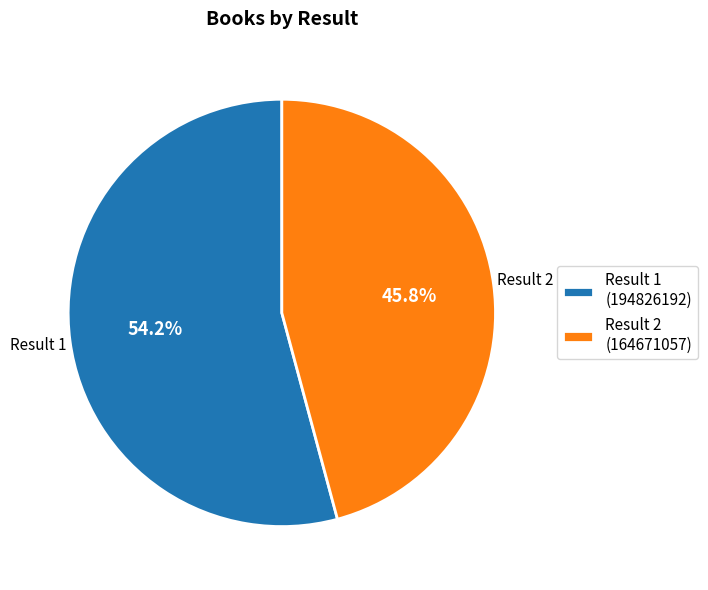

How many slices are in this pie chart?

2